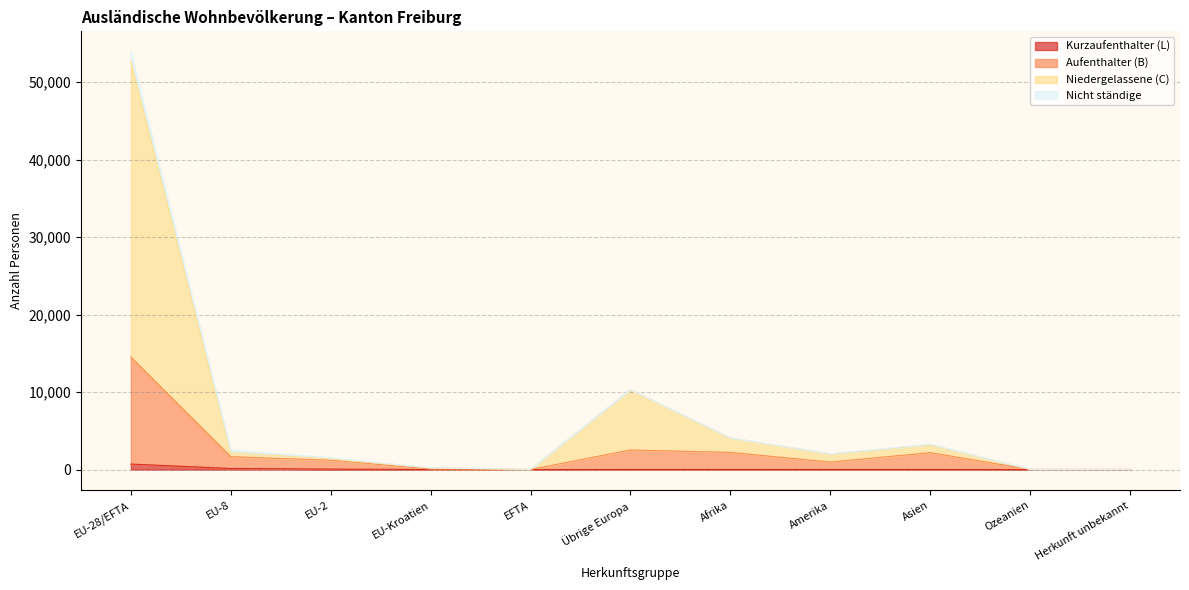

What is the sum of all Aufenthalter (B) values?

25415